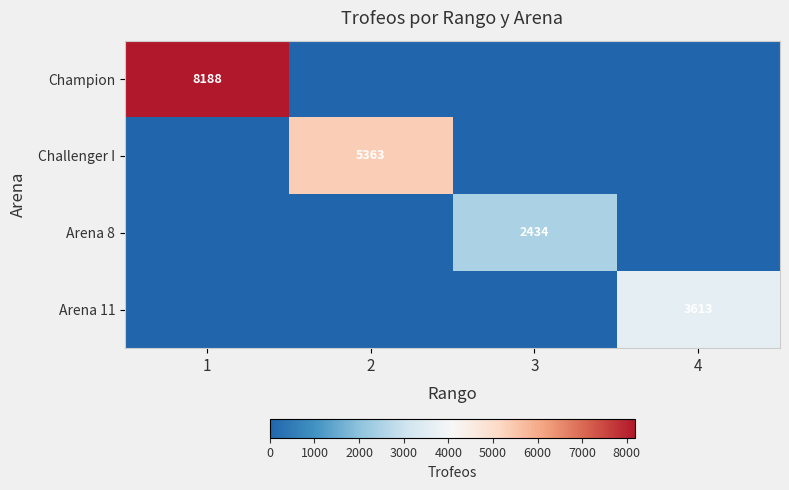

What is the maximum value shown in the chart?

8188